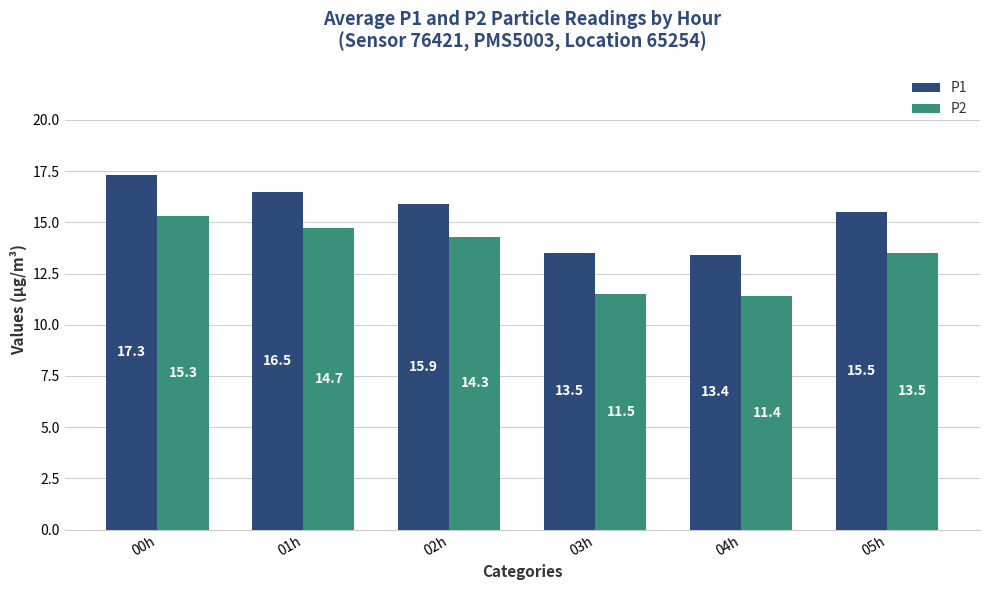

Reading left to right, transcribe all the data shown in this chart.

P1: 17.3	16.5	15.9	13.5	13.4	15.5
P2: 15.3	14.7	14.3	11.5	11.4	13.5